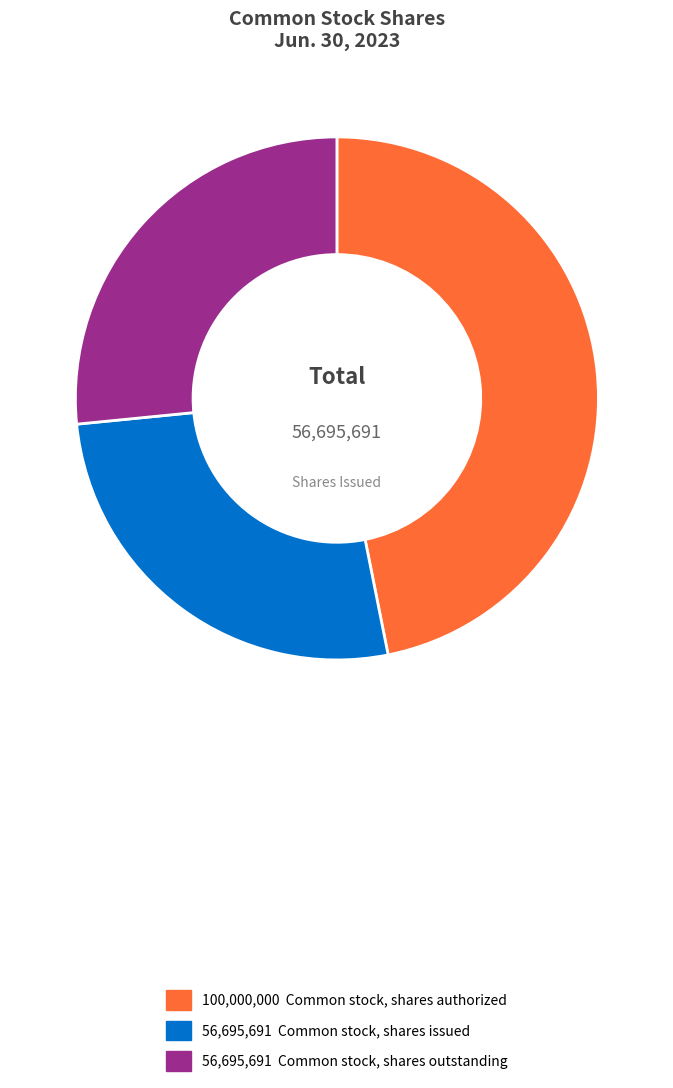

Is there any slice that represents more than half of the pie?

No